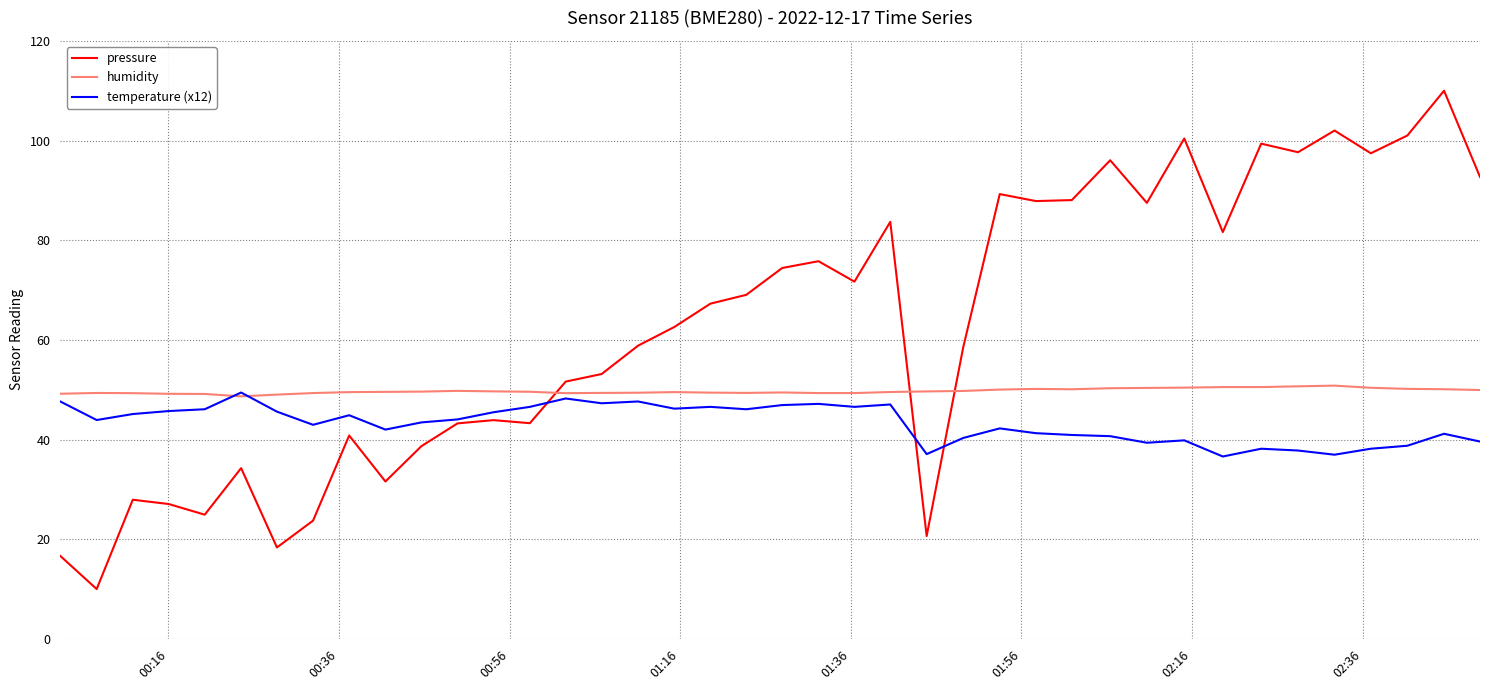

How many times do humidity and pressure cross each other?

3